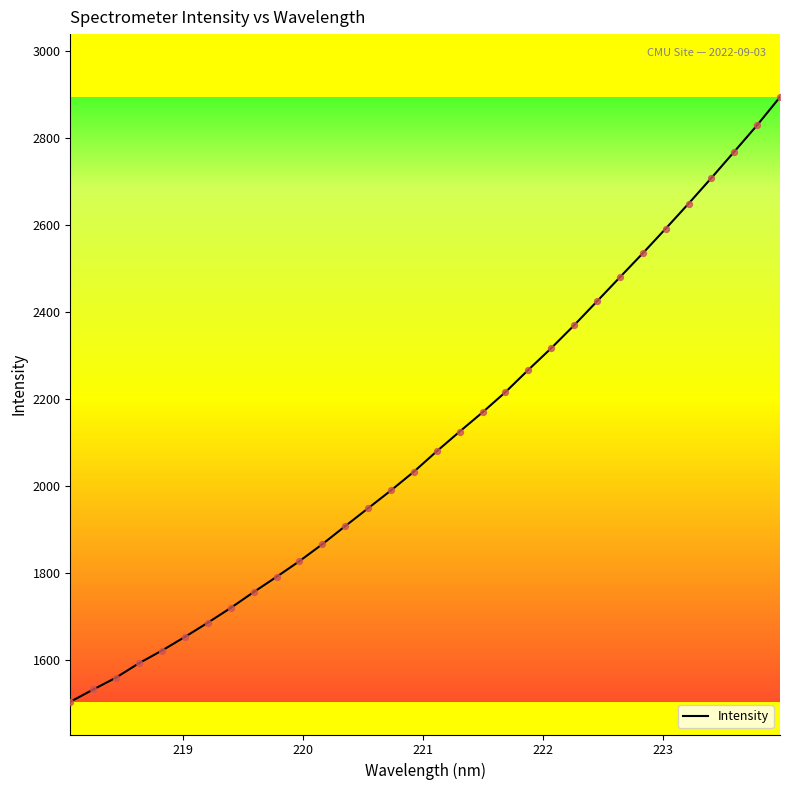

What is the minimum value shown in the chart?

1503.6